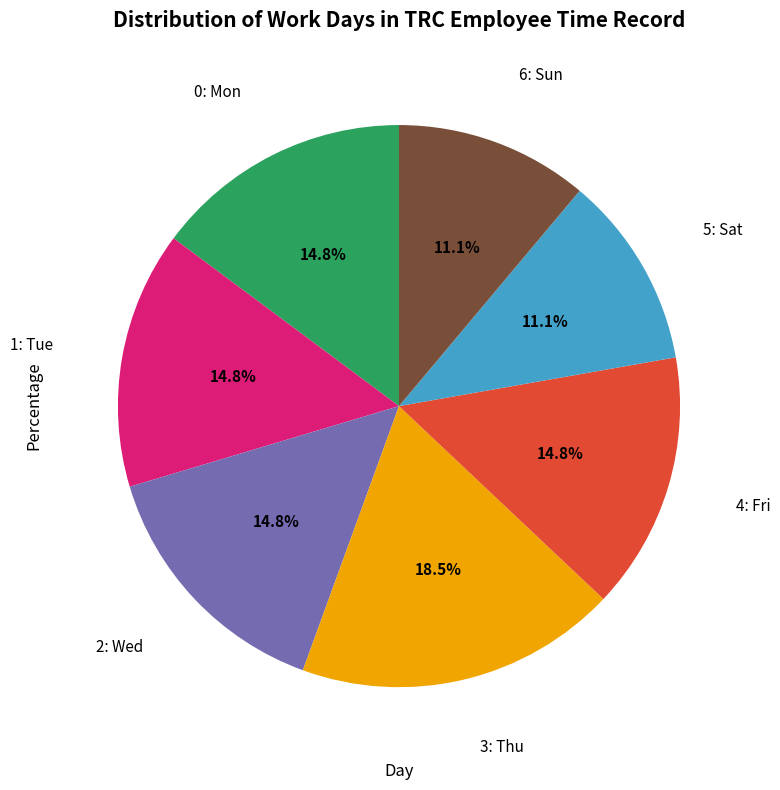

Is there any slice that represents more than half of the pie?

No